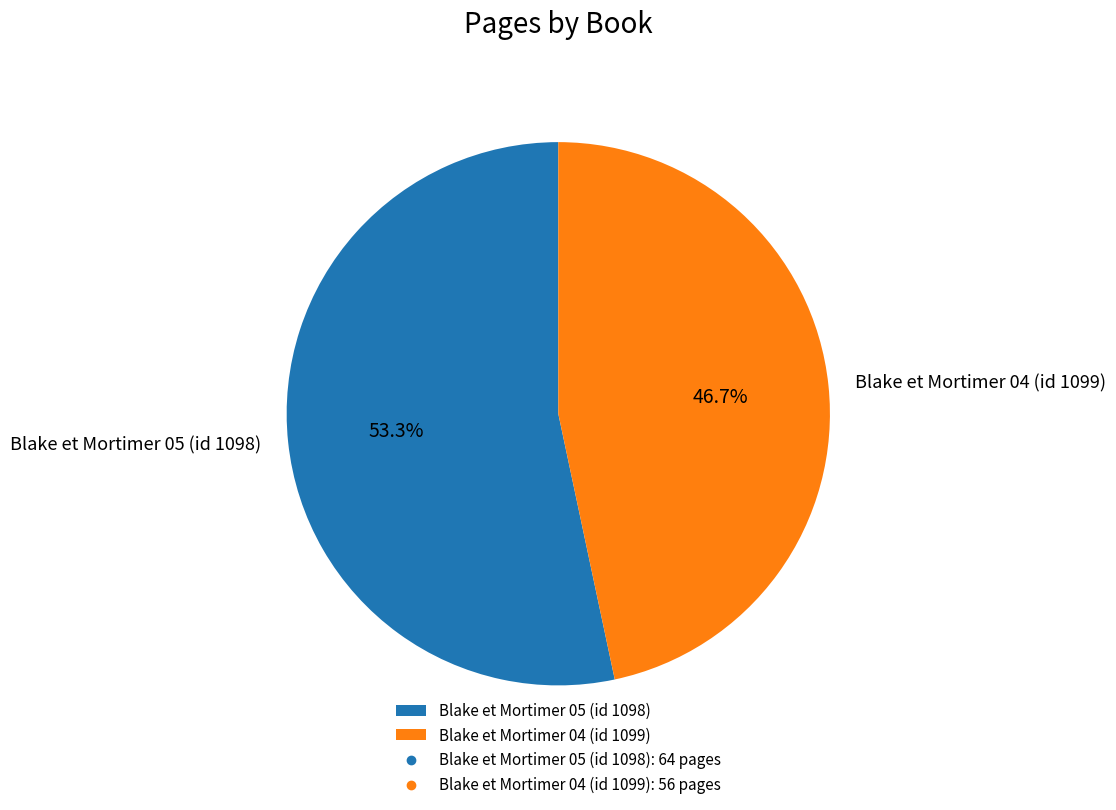

Is there a majority slice in this chart?

Yes